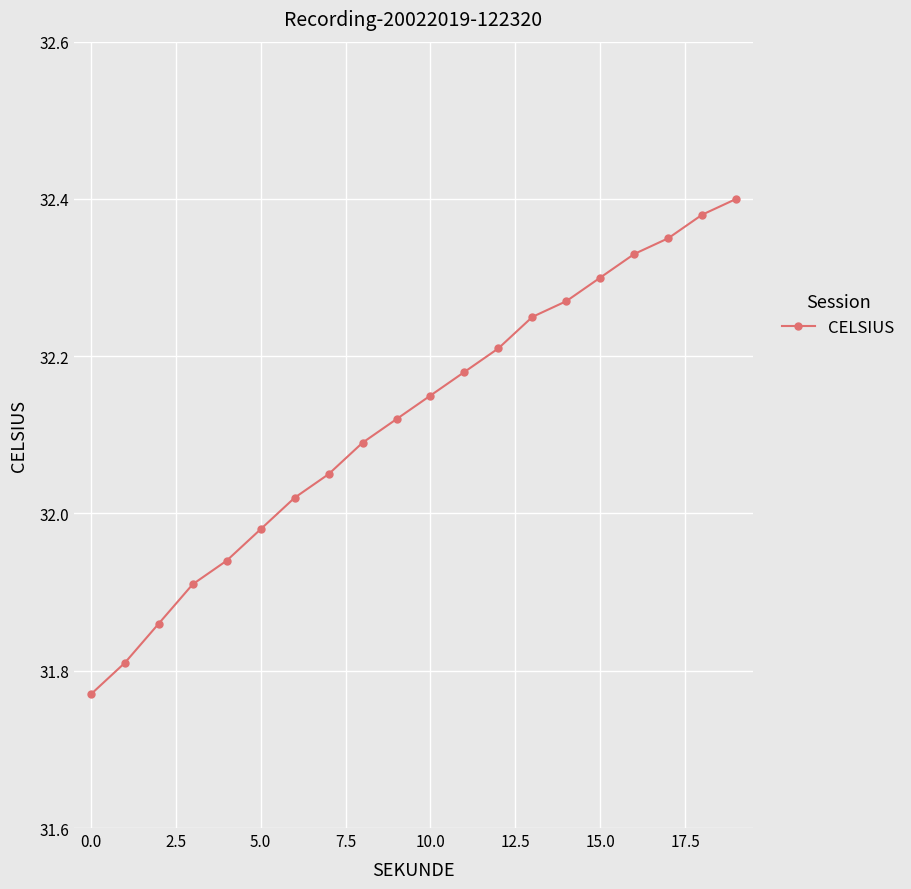

What is the difference between the maximum and minimum values?

0.6